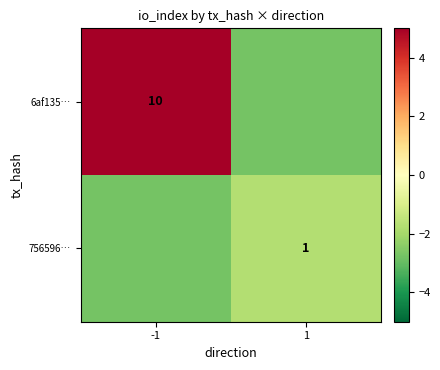

What is the average value of the 756596… series?

-2.2